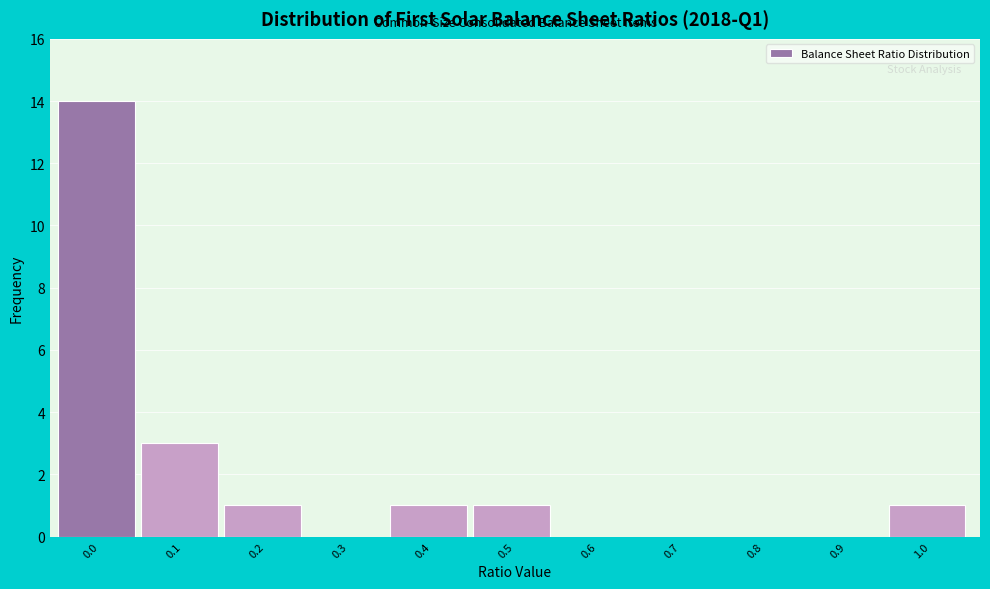

Reading left to right, transcribe all the data shown in this chart.

0.0=14	0.1=3	0.2=1	0.3=0	0.4=1	0.5=1	0.6=0	0.7=0	0.8=0	0.9=0	1.0=1